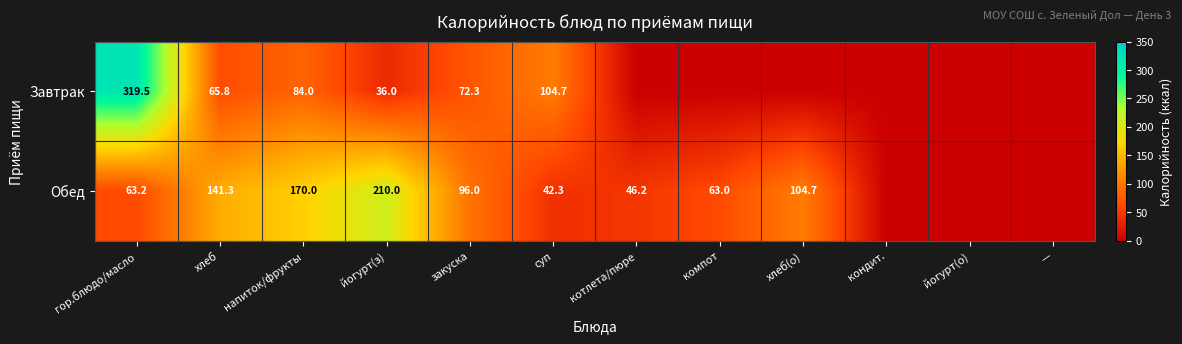

What is the difference between the Обед values at йогурт(з) and суп?

167.7